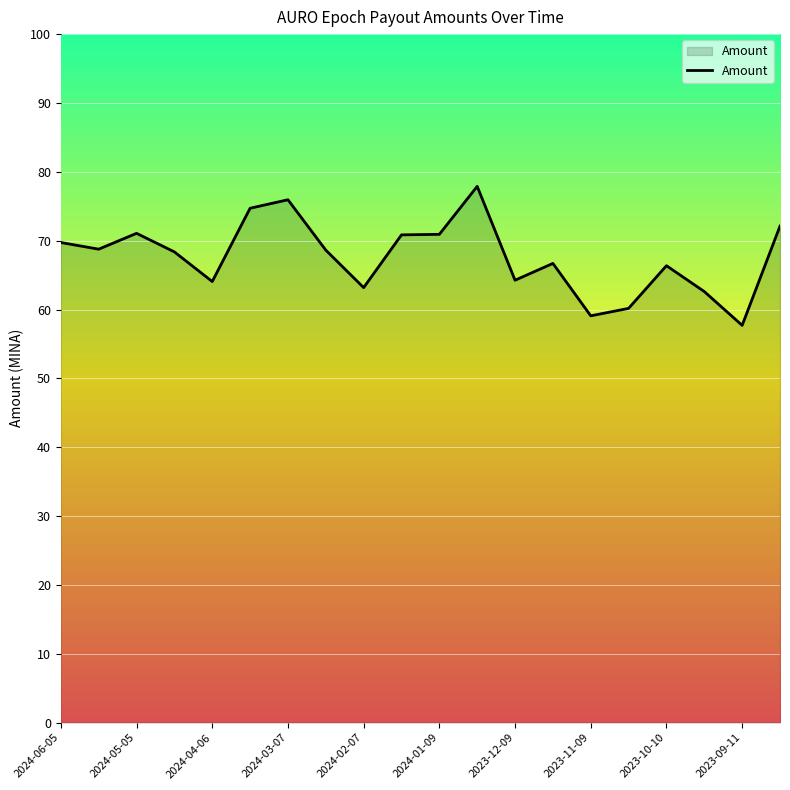

What is the difference between the maximum and minimum values?

20.2